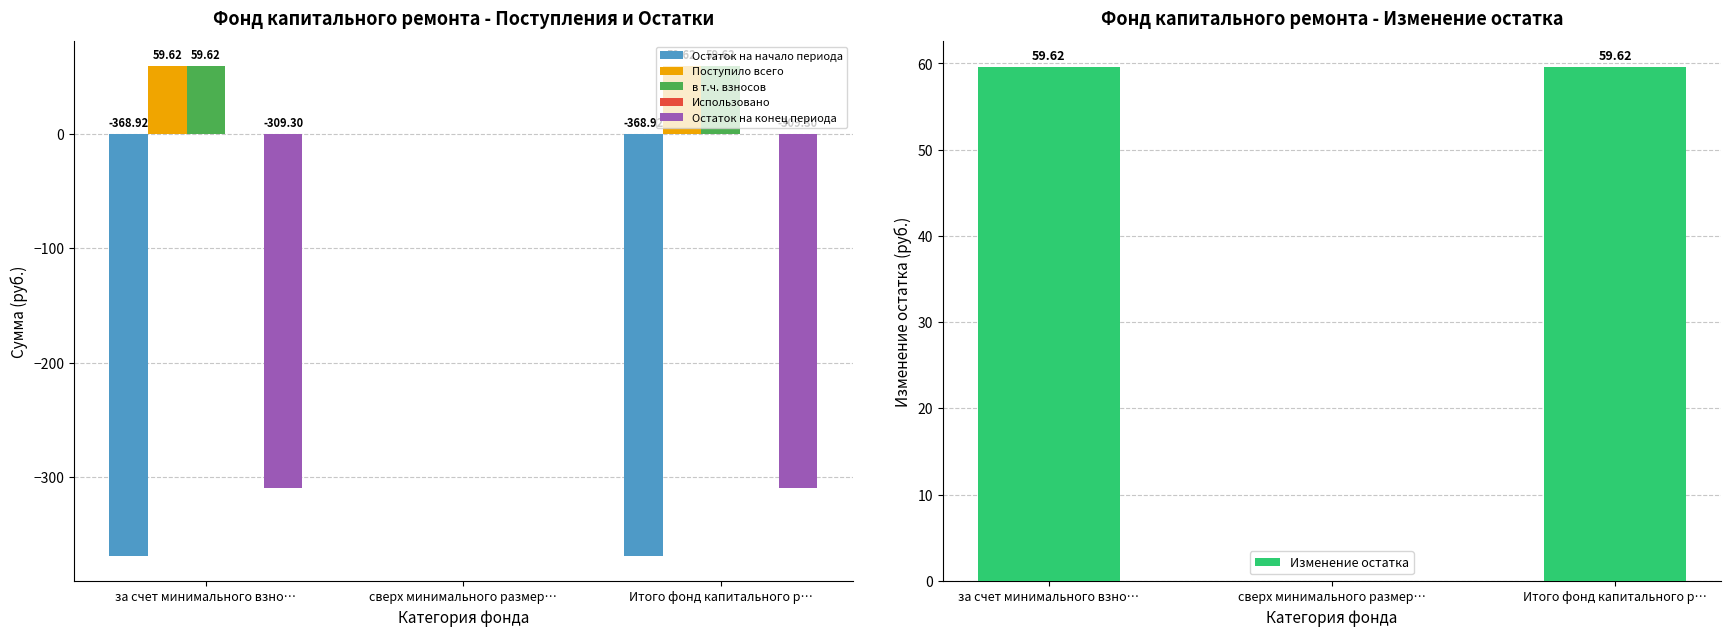

At which label is в т.ч. взносов closest to 29?

сверх минимального размер…